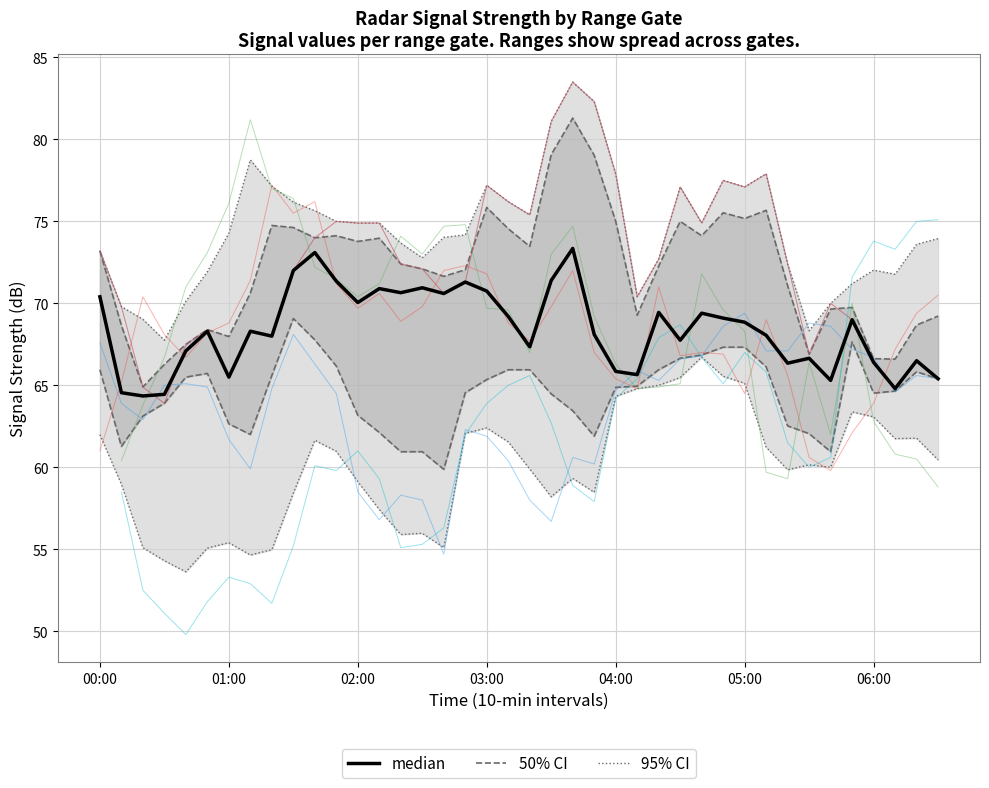

Is the value of median at 36 greater than the value of 95% CI lines at 10?

Yes